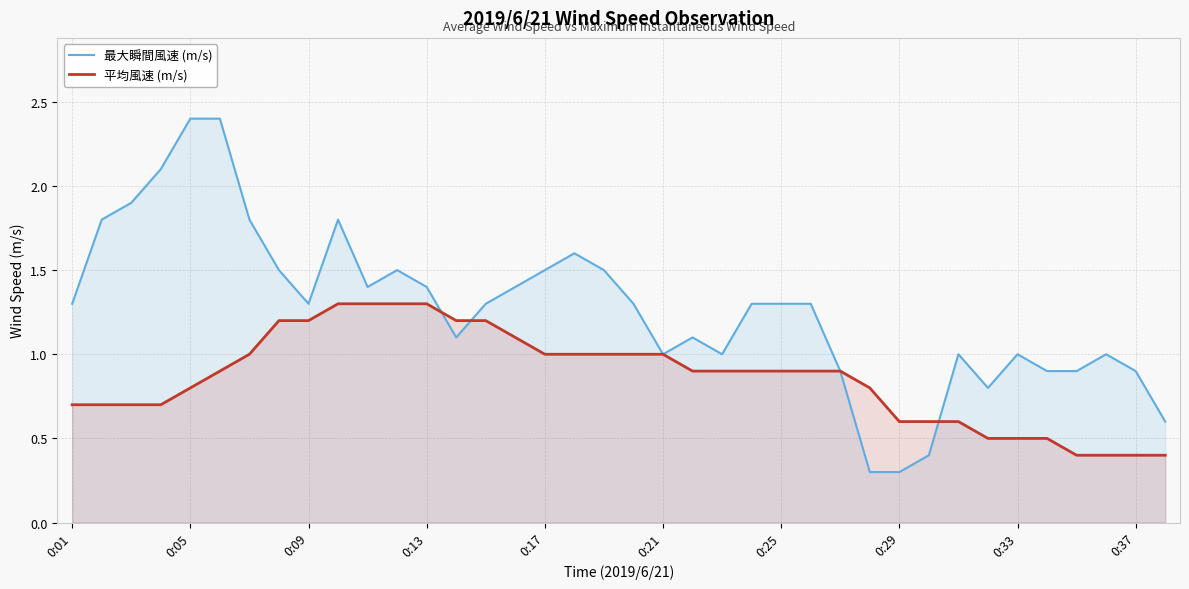

How many data points in 最大瞬間風速 (m/s) are less than 1?

9